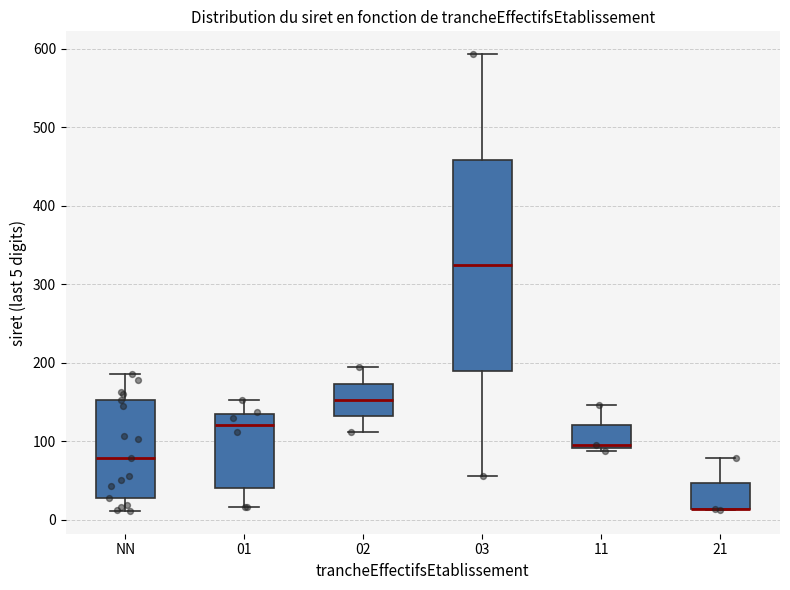

Reading left to right, read every box against the y-axis: the position of its median line, the range the box covers, and the ends of its whiskers. The values are not printed on the chart, so give them approximately, as read against the axis.

NN: median 80, box 30 to 150, whiskers 10 to 190
01: median 120, box 40 to 140, whiskers 20 to 150
02: median 150, box 130 to 170, whiskers 110 to 190
03: median 320, box 190 to 460, whiskers 60 to 590
11: median 100, box 90 to 120, whiskers 90 (just below the box's lower edge) to 150
21: median 10 (drawn on the box's lower edge), box 10 to 50, whiskers 10 to 80